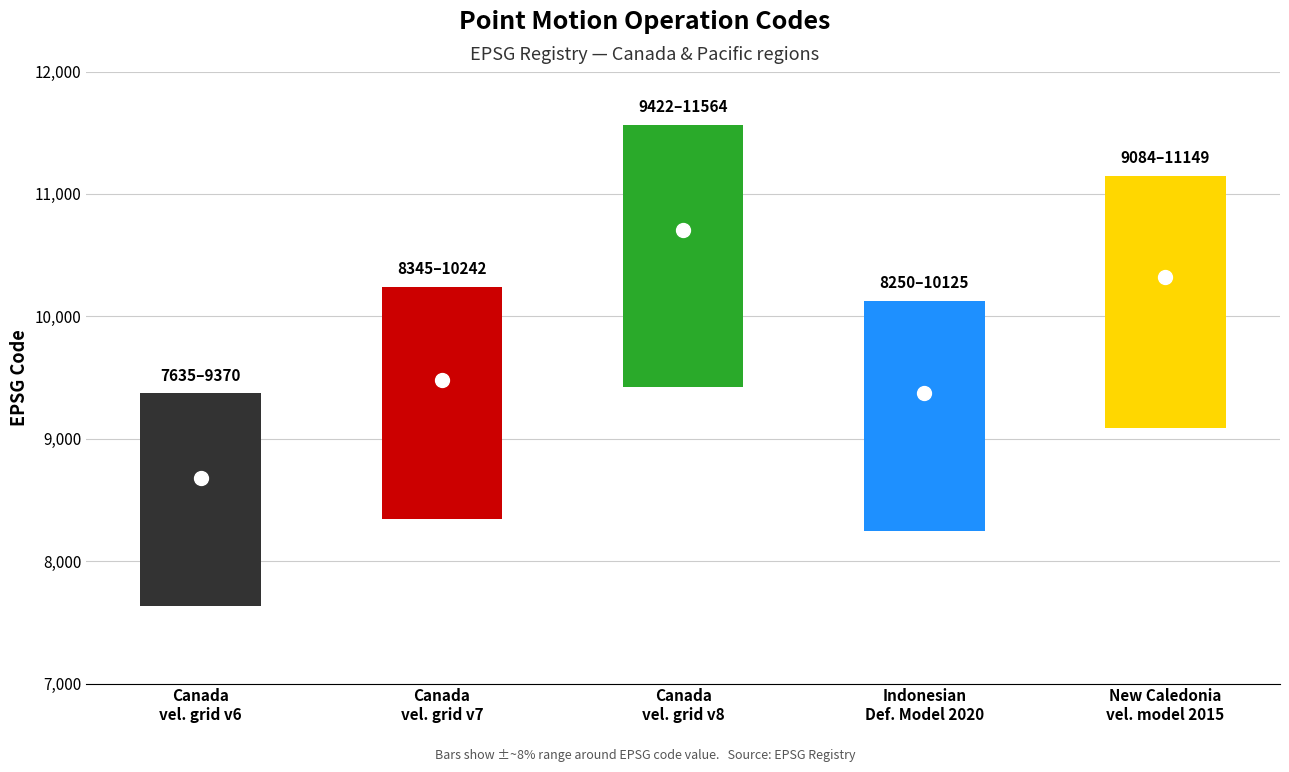

Rank the categories by value from highest to lowest.

Canada
vel. grid v8, New Caledonia
vel. model 2015, Canada
vel. grid v7, Indonesian
Def. Model 2020, Canada
vel. grid v6